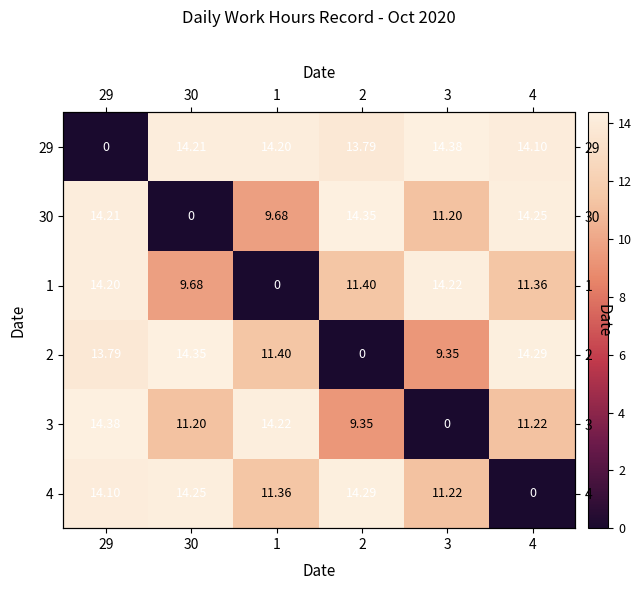

True or false: 30 has a value of 0.0 at 30.

True